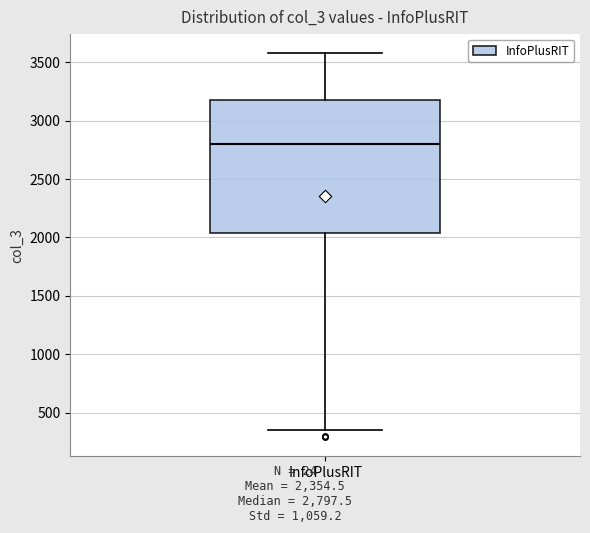

Transcribe this box plot: give where the median line is, the range the box spans, and where the two whiskers end, as read against the y-axis. The values are not printed on the chart, so give them approximately, as read against the axis.

median 2800, box 2050 to 3150, whiskers 350 to 3600